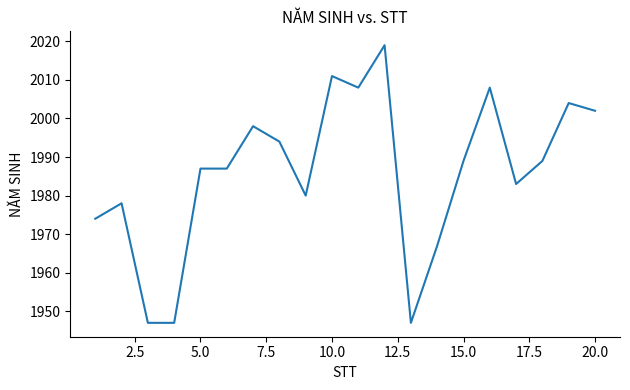

What is the difference between the maximum and minimum values?

72